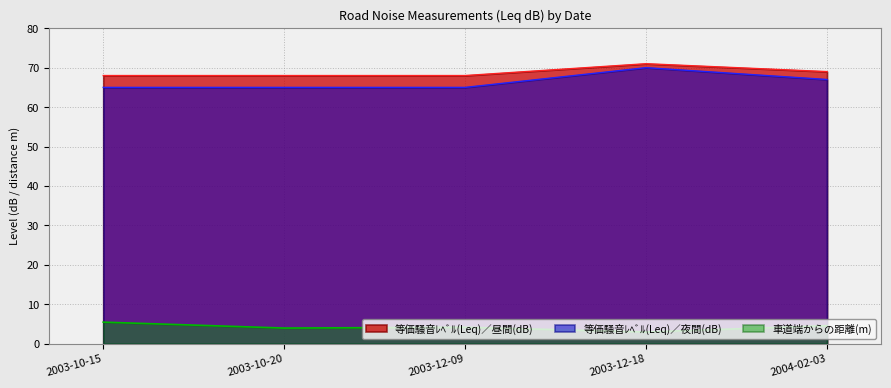

What is the label of the 5th point from the left?

2004-02-03